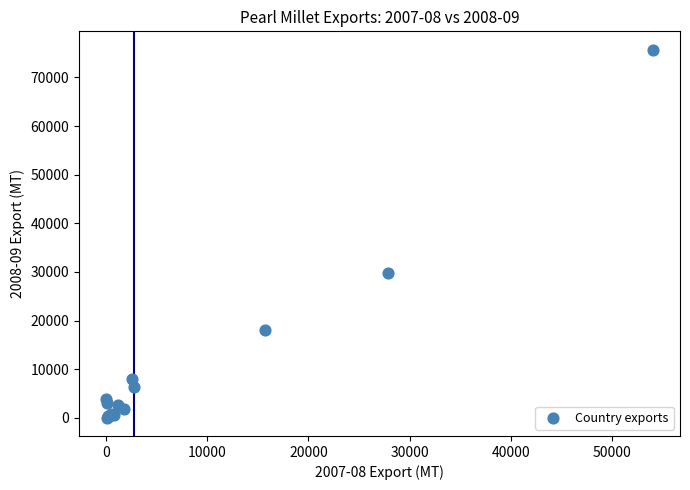

What Y value in the scatter plot is closest to 37874?

29684.0